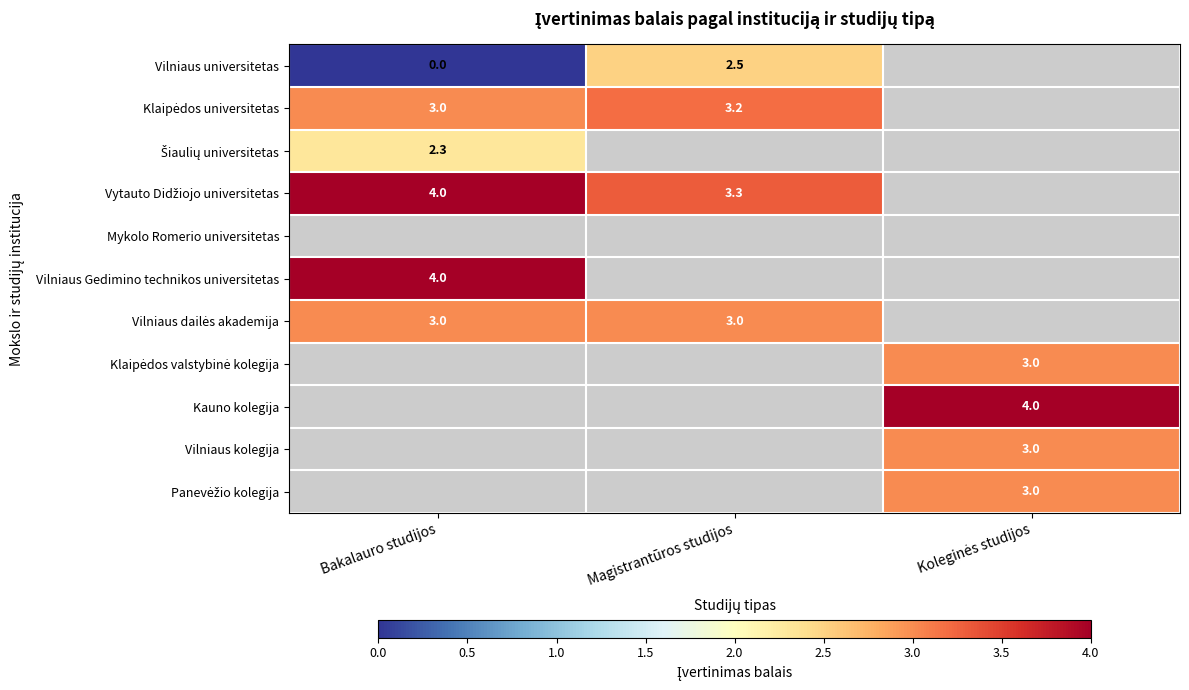

The value of Vilniaus universitetas at Magistrantūros studijos is 4.2. True or false?

False